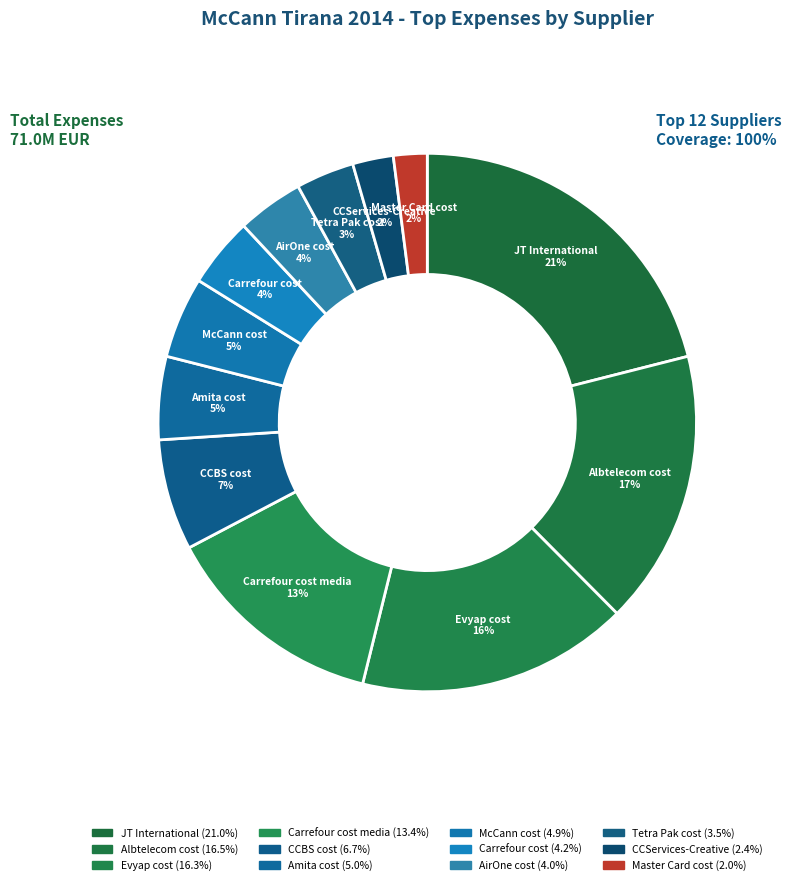

How many segments does this pie chart have?

12